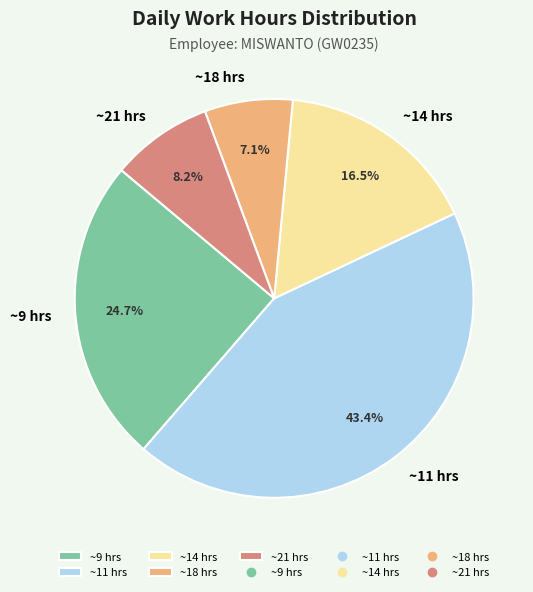

Does any single category account for the majority?

No